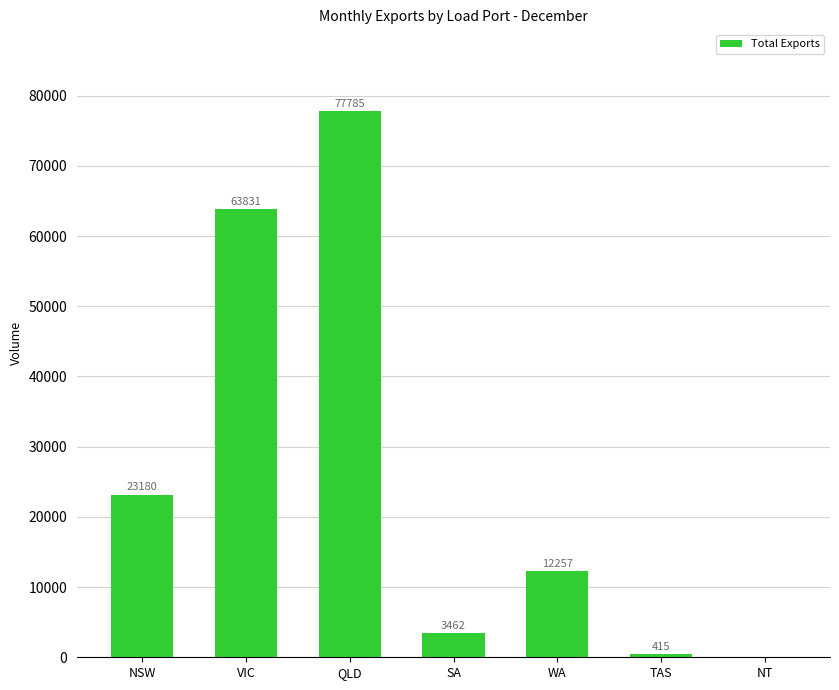

At which category does the chart reach its peak across all series?

QLD